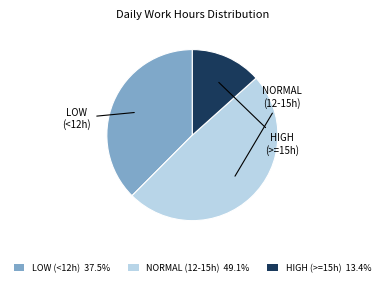

Approximately how many times larger is the value at NORMAL (12-15h) 49.1% compared to LOW (<12h) 37.5%?

1.3